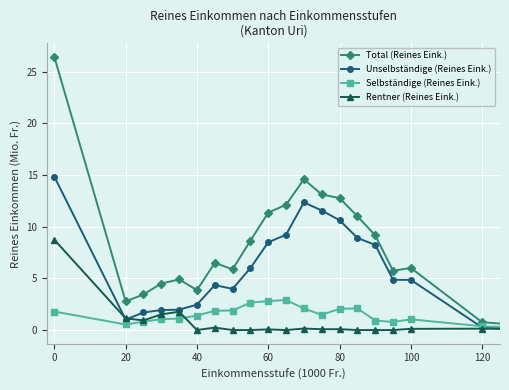

Which series has the largest total across all categories?

Total (Reines Eink.)